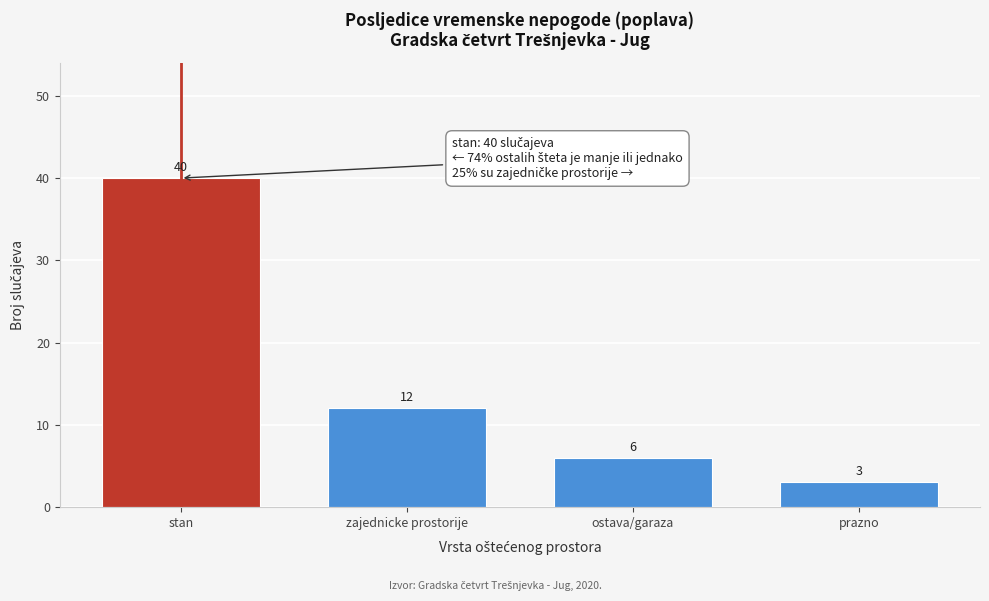

Reading left to right, extract all data points from this chart.

40	12	6	3